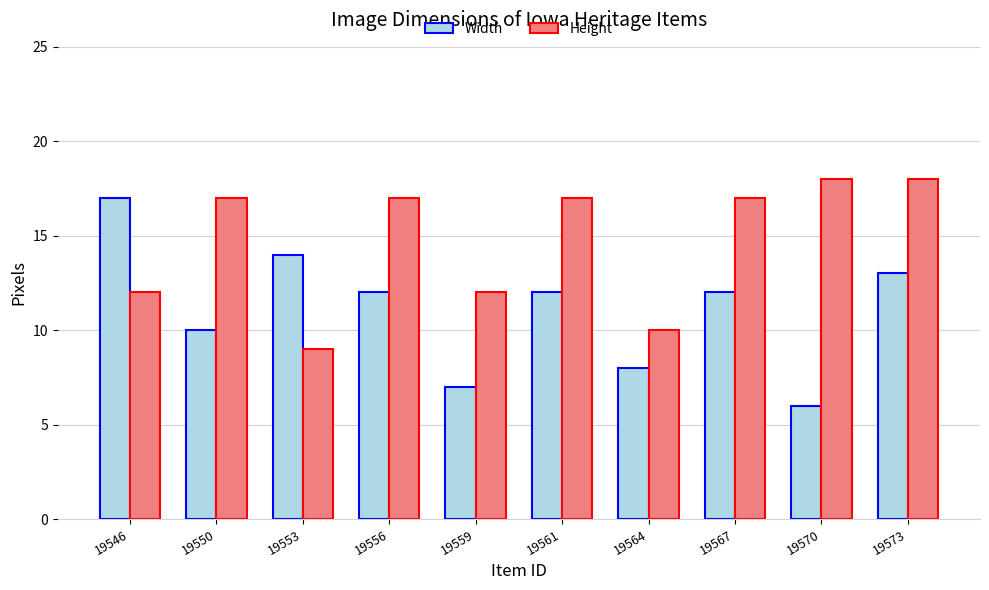

Which series has the widest spread of values?

Width